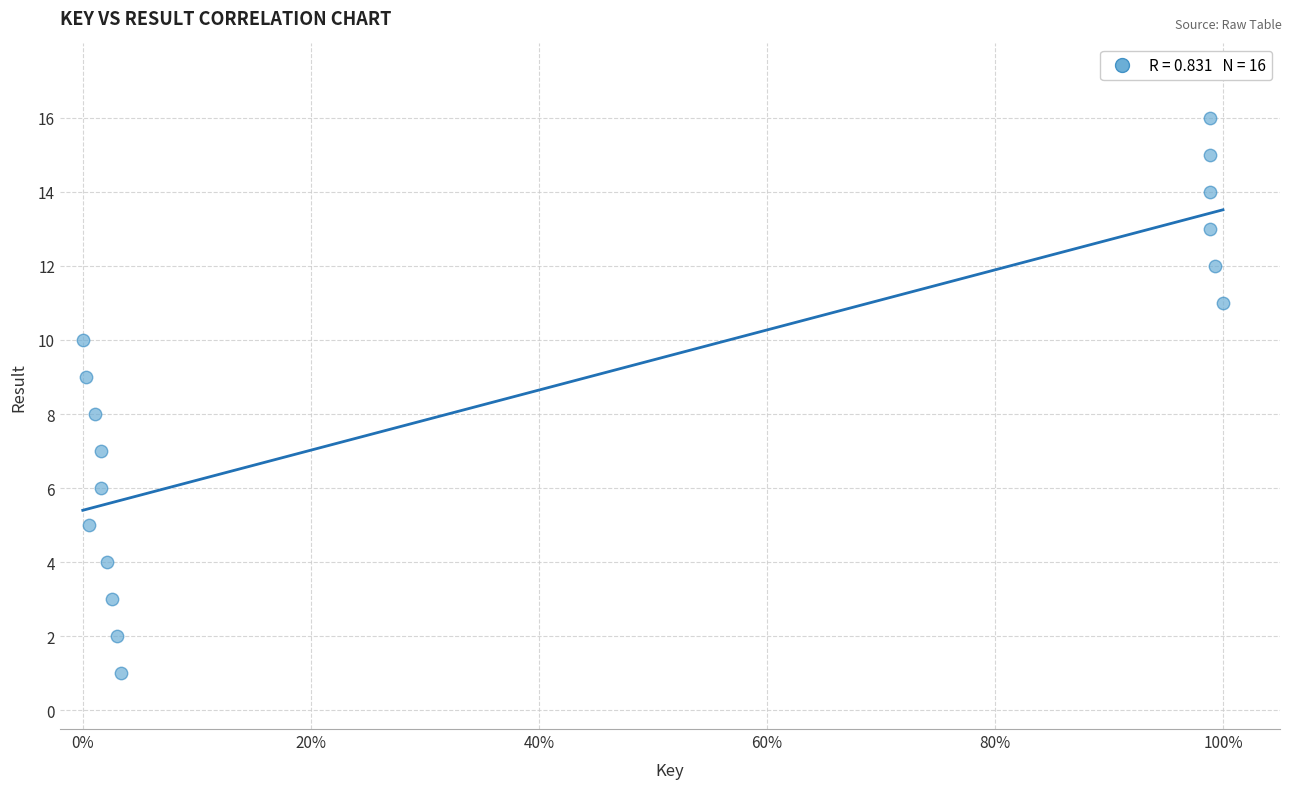

What is the range of Y values (max minus min)?

15